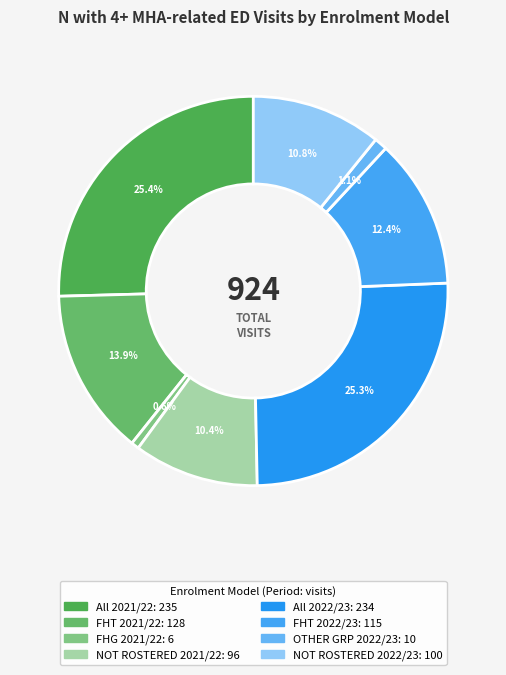

The FHG 2021/22 slice represents 1% of the pie. True or false?

True